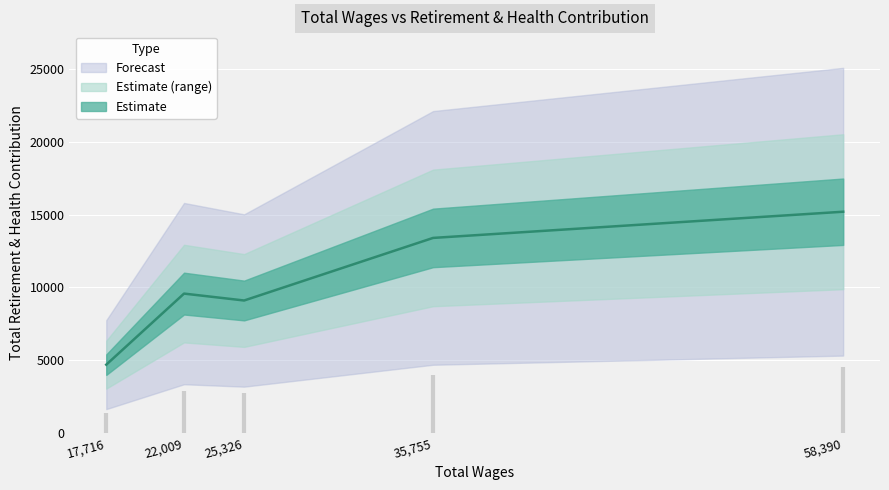

At which category does the chart reach its peak across all series?

58390